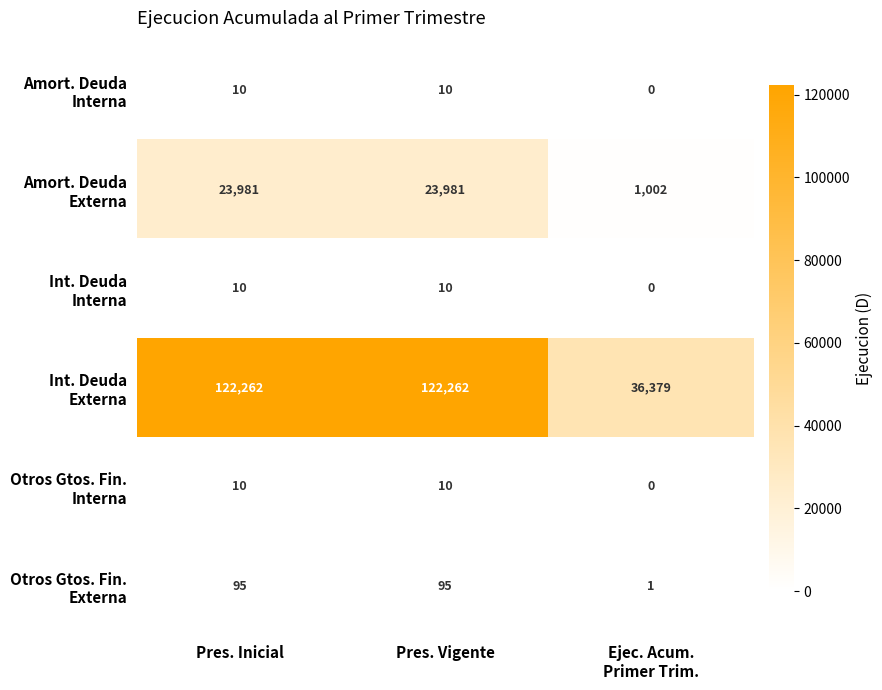

What is the greatest value displayed?

122262